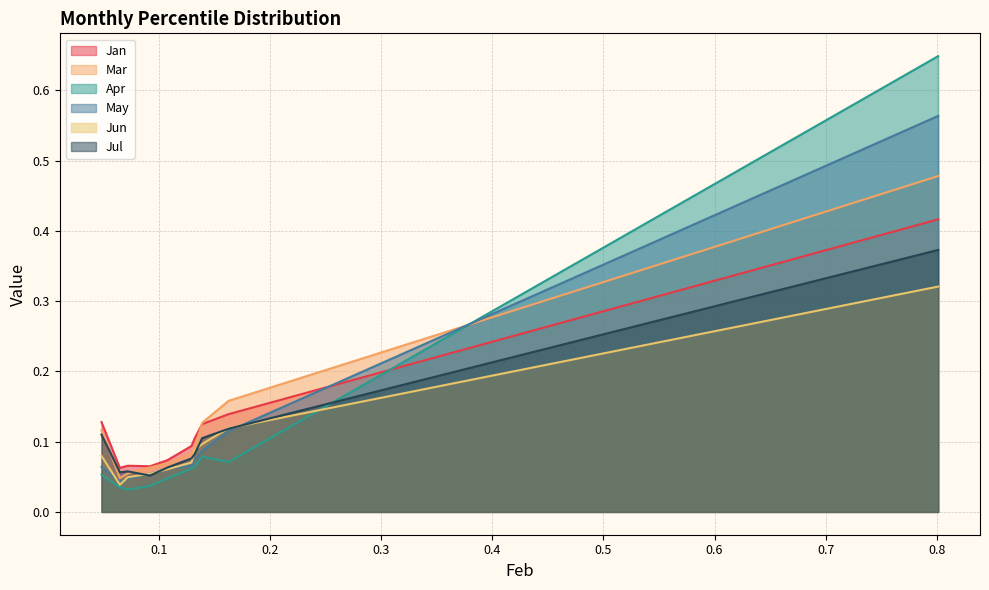

At which label is Mar closest to 0?

pct15